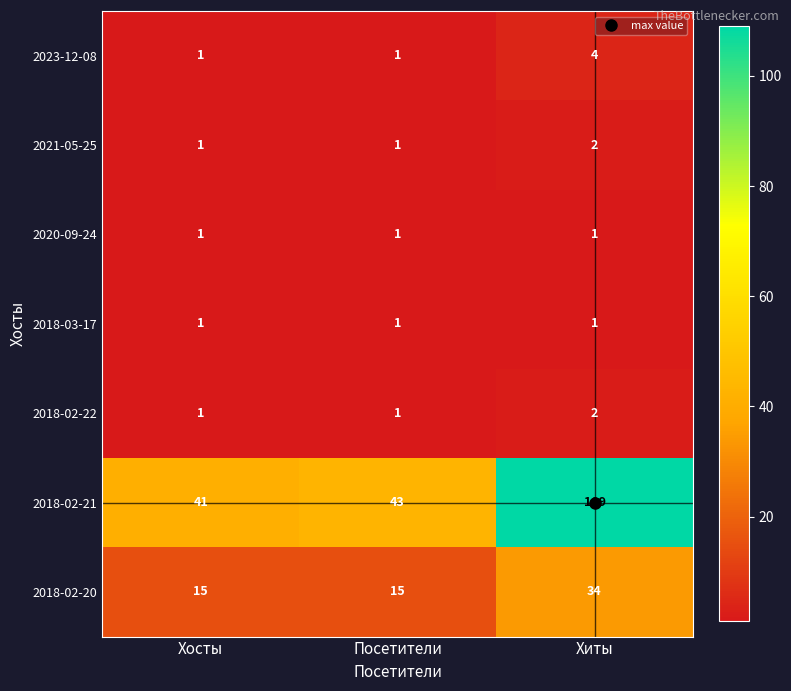

At which category does the chart reach its peak across all series?

Хиты